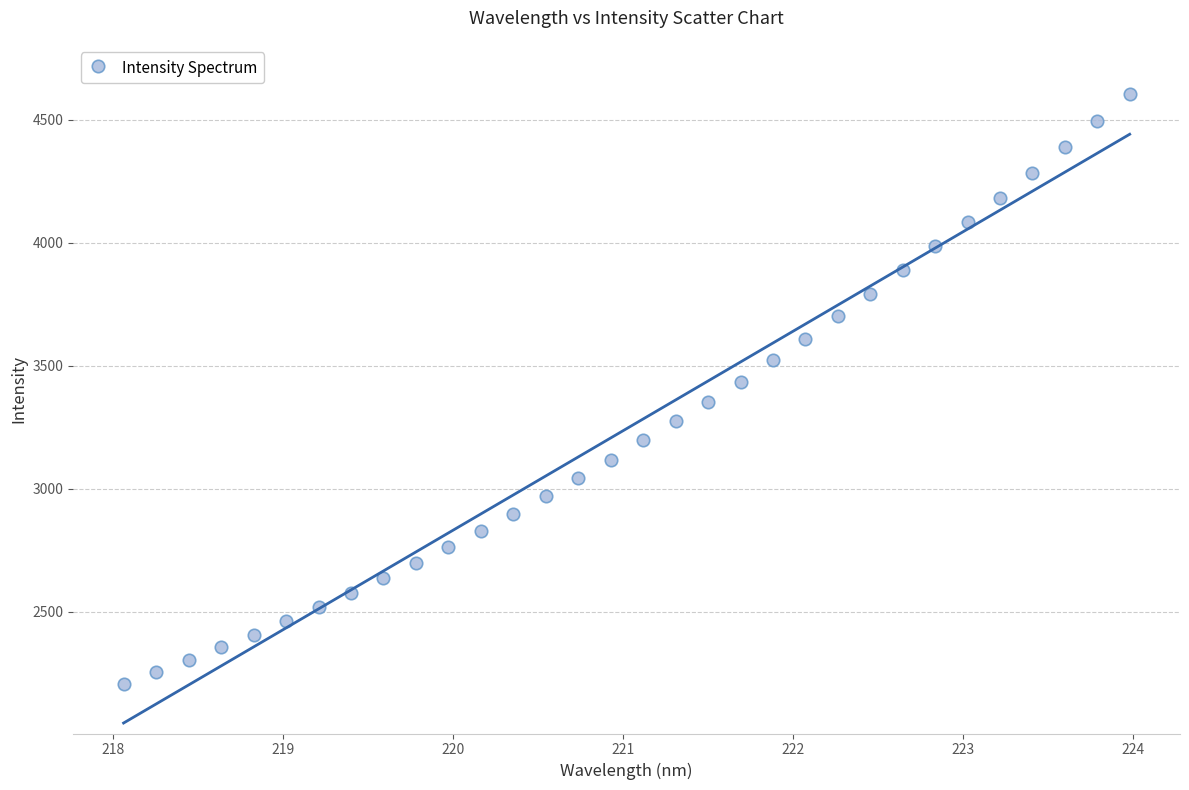

What is the range of X values (max minus min)?

5.9